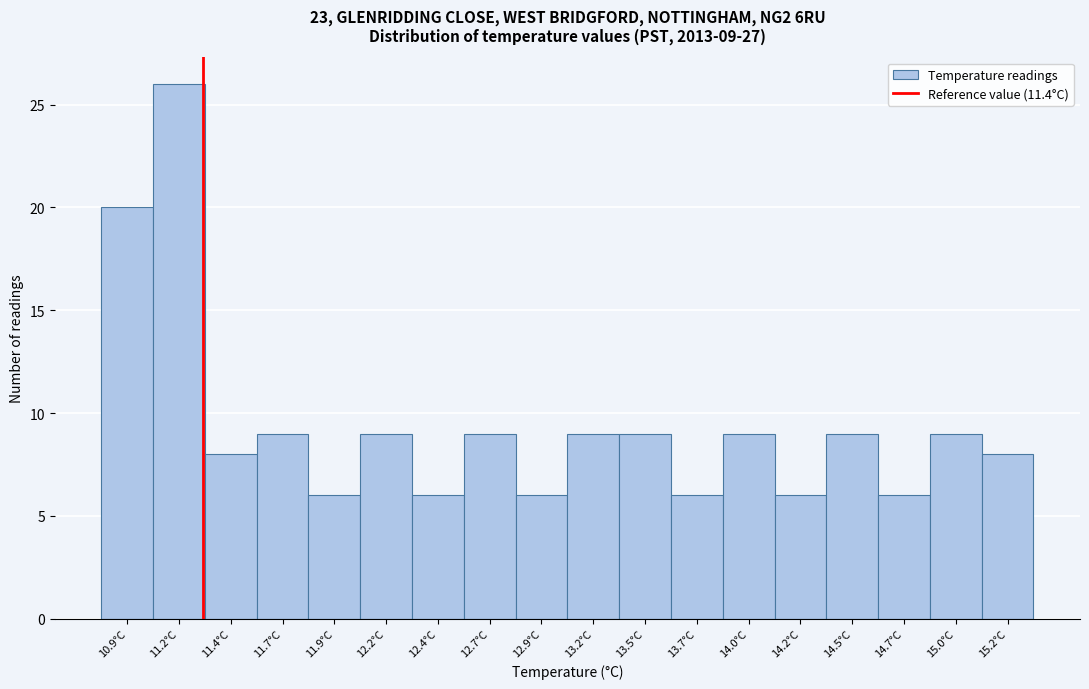

Reading left to right, list all the values displayed in this chart.

20	26	8	9	6	9	6	9	6	9	9	6	9	6	9	6	9	8